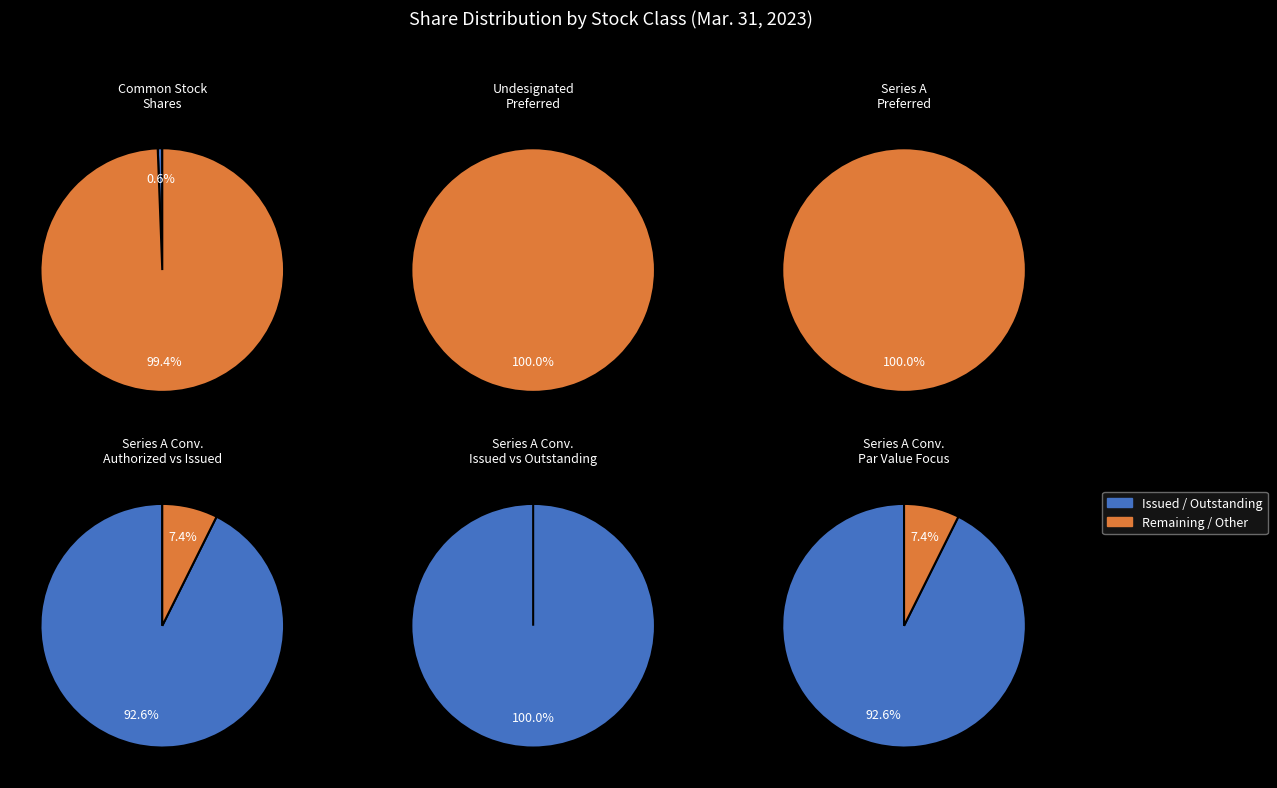

Combined, what portion of the pie is Preferred stock, shares authorized (Undesignated) and Series A Convertible Preferred, shares outstanding?

62.6%